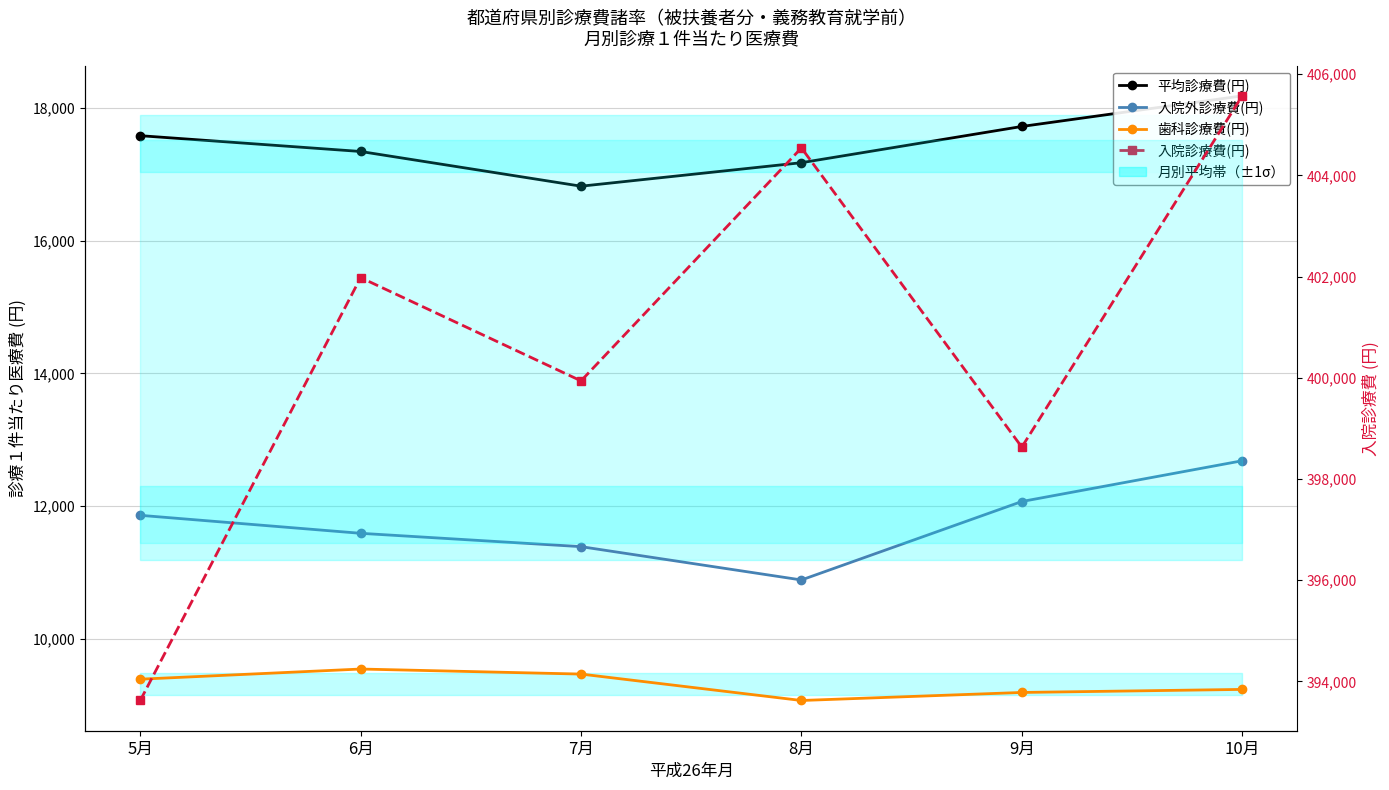

Reading left to right, extract all data points from this chart.

平均診療費(円): 5月=17581	6月=17343	7月=16820	8月=17174	9月=17720	10月=18181
入院外診療費(円): 5月=11861	6月=11590	7月=11389	8月=10887	9月=12069	10月=12683
歯科診療費(円): 5月=9392	6月=9545	7月=9469	8月=9071	9月=9192	10月=9238
入院診療費(円): 5月=393622	6月=401980	7月=399939	8月=404543	9月=398630	10月=405572